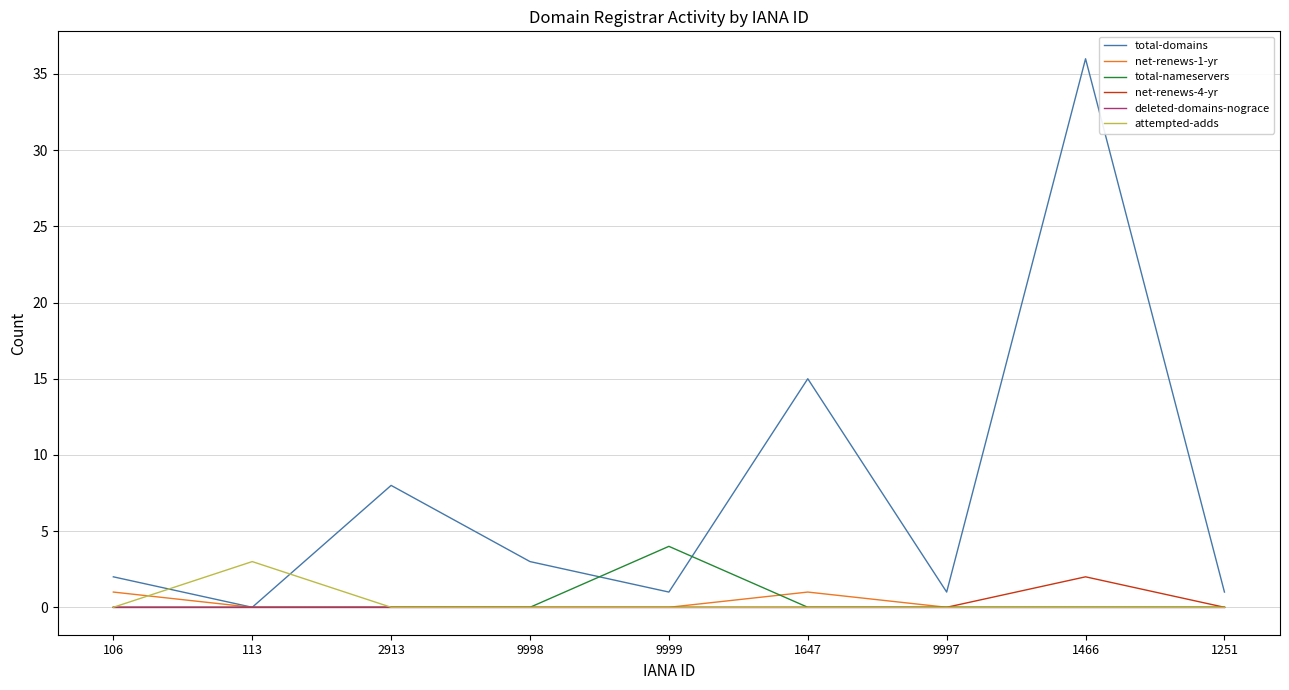

Reading left to right, transcribe all the data shown in this chart.

total-domains: 106=2	113=0	2913=8	9998=3	9999=1	1647=15	9997=1	1466=36	1251=1
net-renews-1-yr: 106=1	113=0	2913=0	9998=0	9999=0	1647=1	9997=0	1466=0	1251=0
total-nameservers: 106=0	113=0	2913=0	9998=0	9999=4	1647=0	9997=0	1466=0	1251=0
net-renews-4-yr: 106=0	113=0	2913=0	9998=0	9999=0	1647=0	9997=0	1466=2	1251=0
deleted-domains-nograce: 106=0	113=0	2913=0	9998=0	9999=0	1647=0	9997=0	1466=0	1251=0
attempted-adds: 106=0	113=3	2913=0	9998=0	9999=0	1647=0	9997=0	1466=0	1251=0